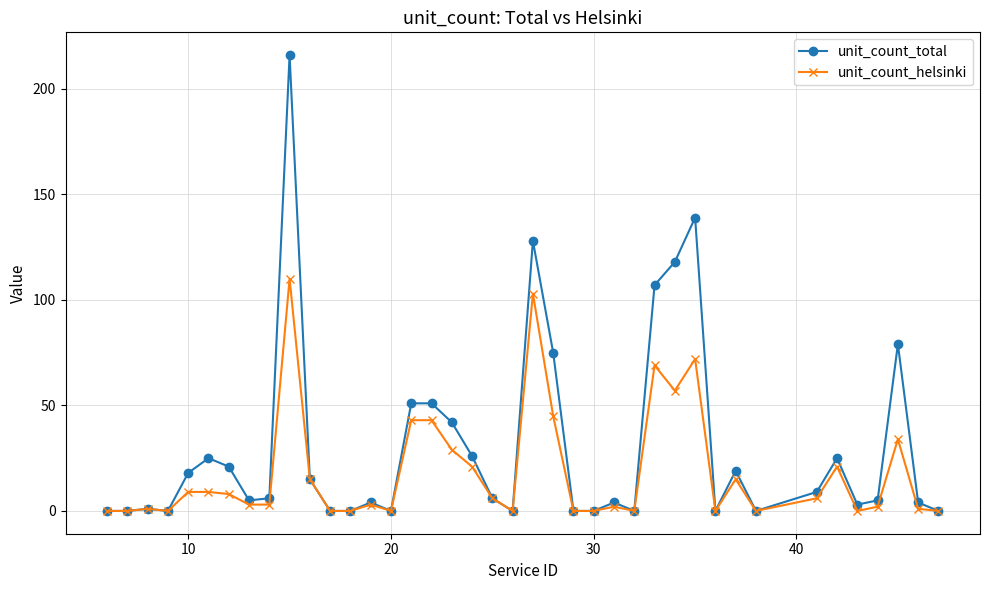

Which series has the largest range (max minus min)?

unit_count_total